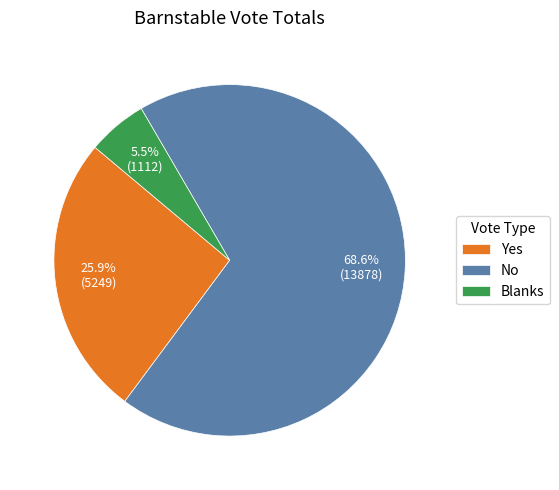

How many slices are in this pie chart?

3